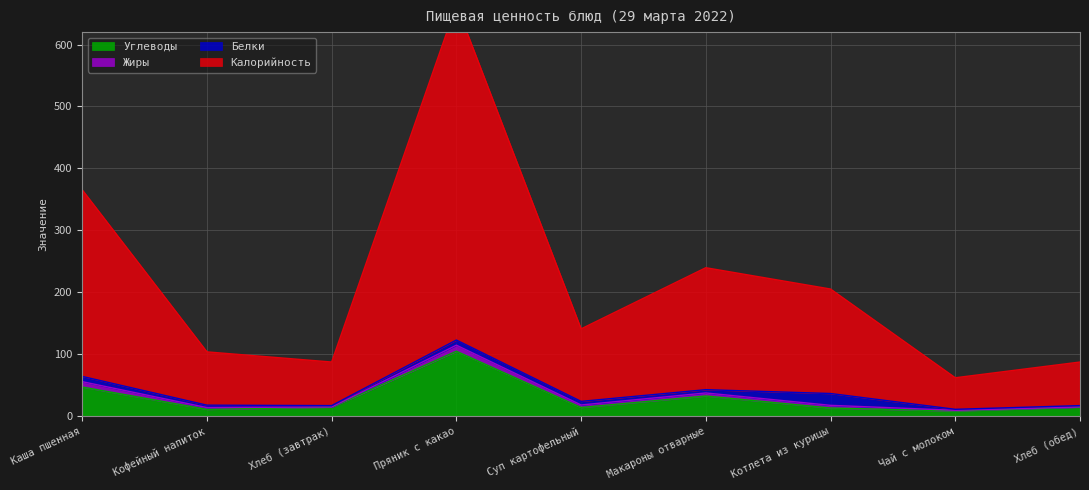

What is the lowest value of the Углеводы series?

8.6